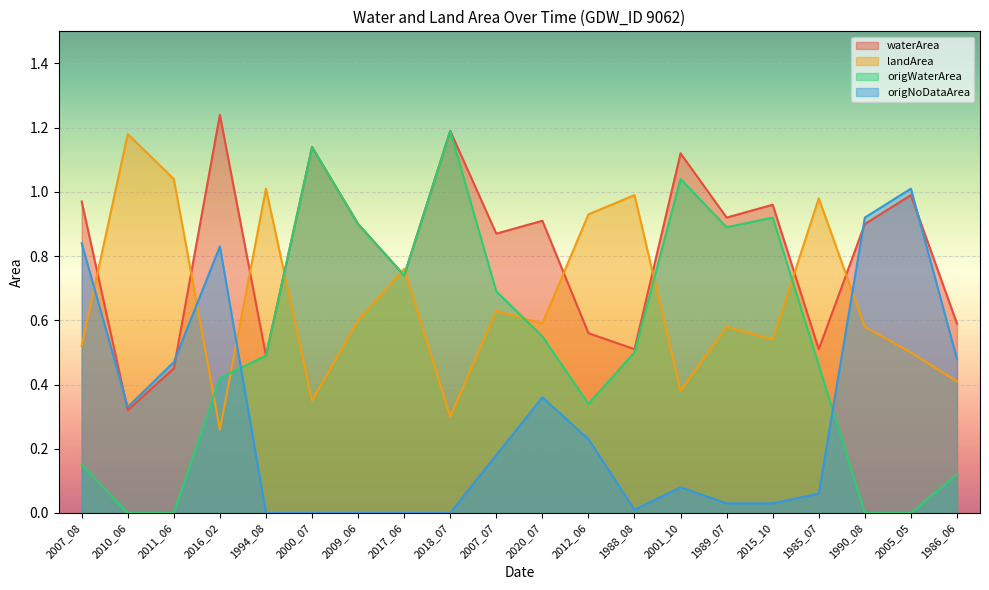

After their last crossing, which series has the higher values: landArea or origNoDataArea?

origNoDataArea